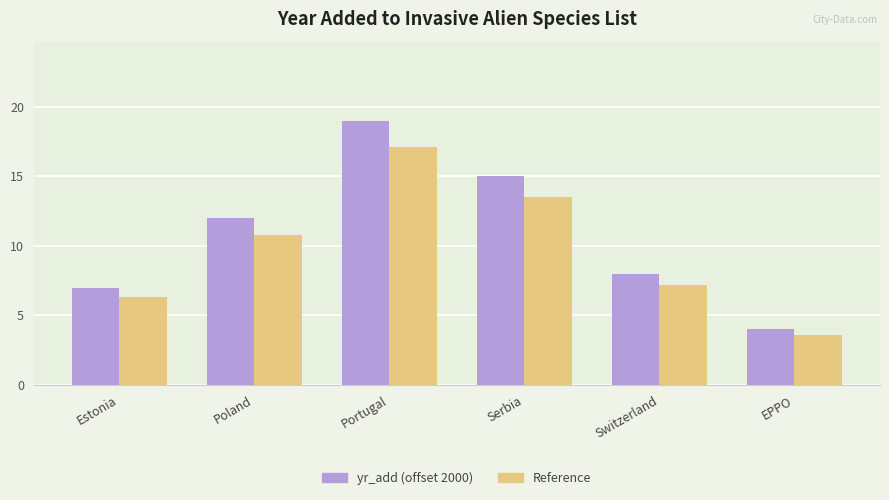

How many bars are there in total?

12